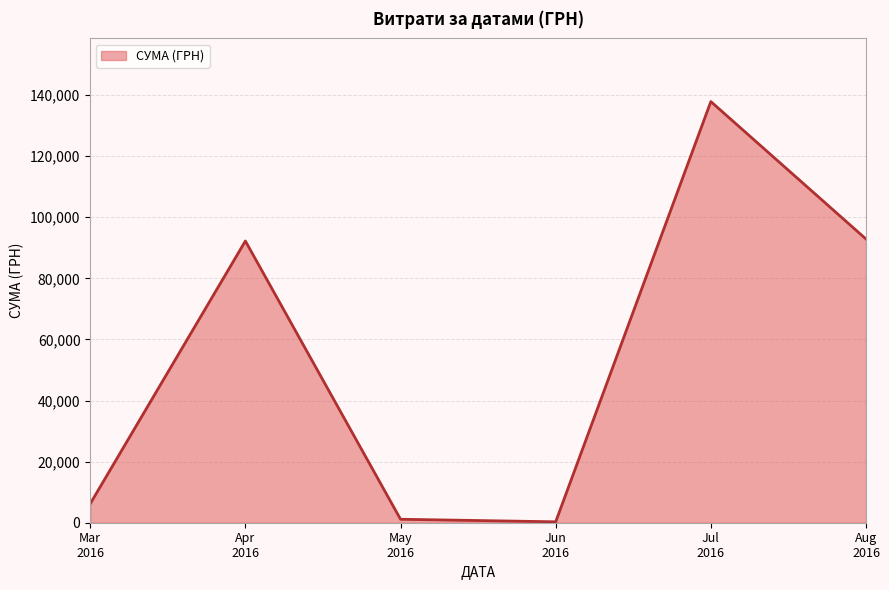

True or false: there are more than 0 points higher than both neighbors.

True